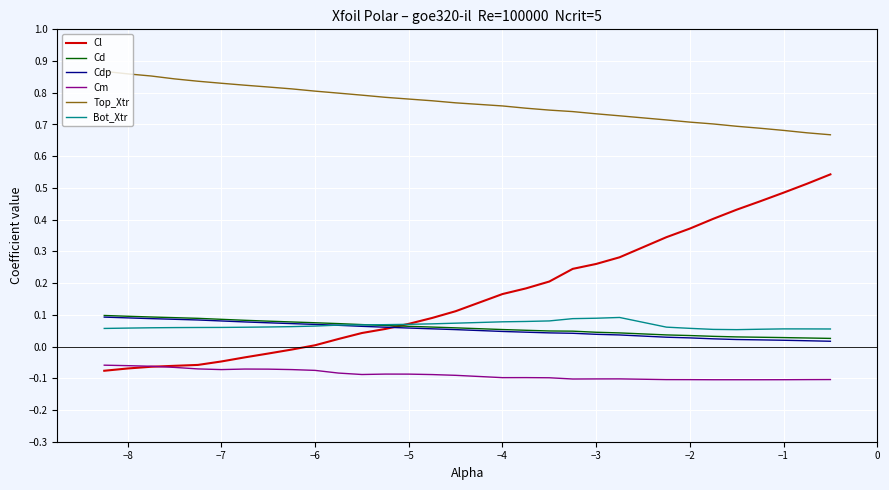

Which series has the widest spread of values?

Cl